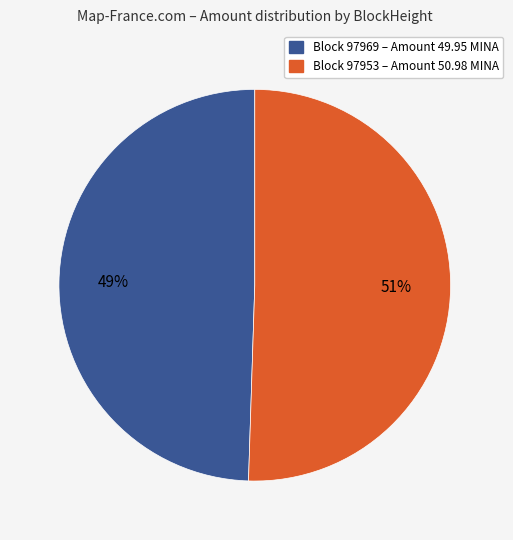

To the nearest percent, what is the average slice percentage?

50%